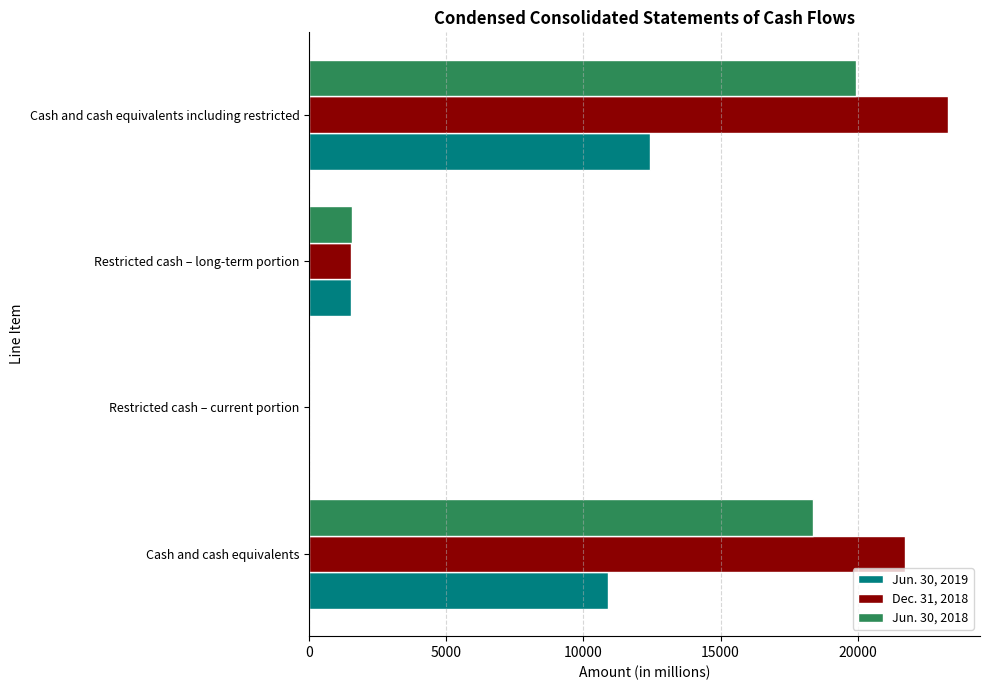

Which series has the largest total across all categories?

Dec. 31, 2018